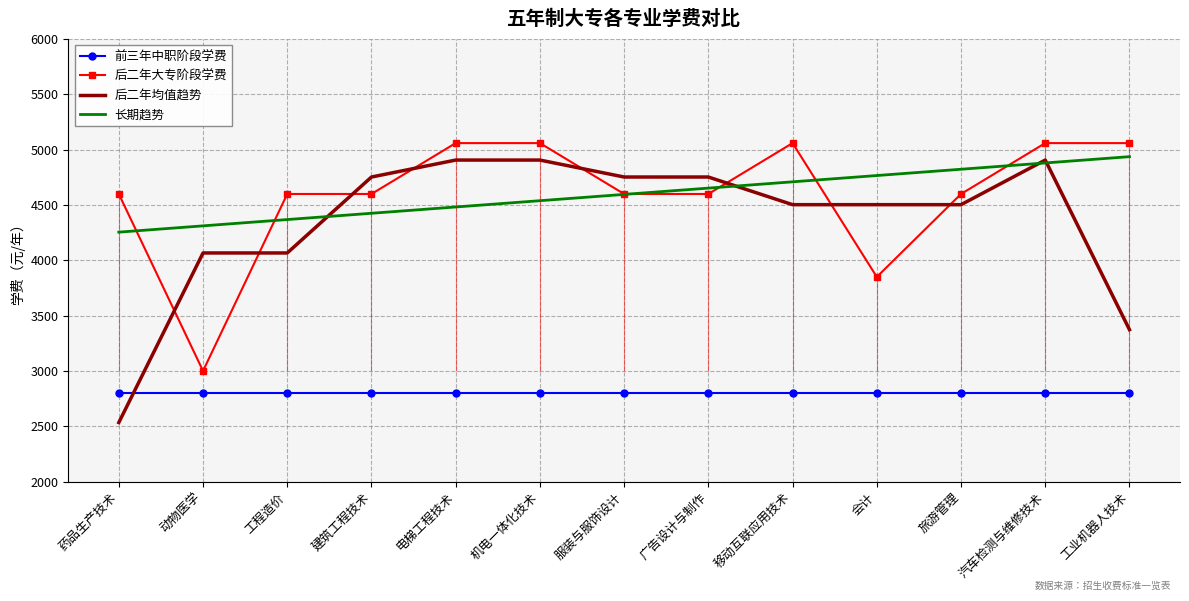

Rank the series by their maximum value, from highest to lowest.

后二年大专阶段学费, 长期趋势, 后二年均值趋势, 前三年中职阶段学费